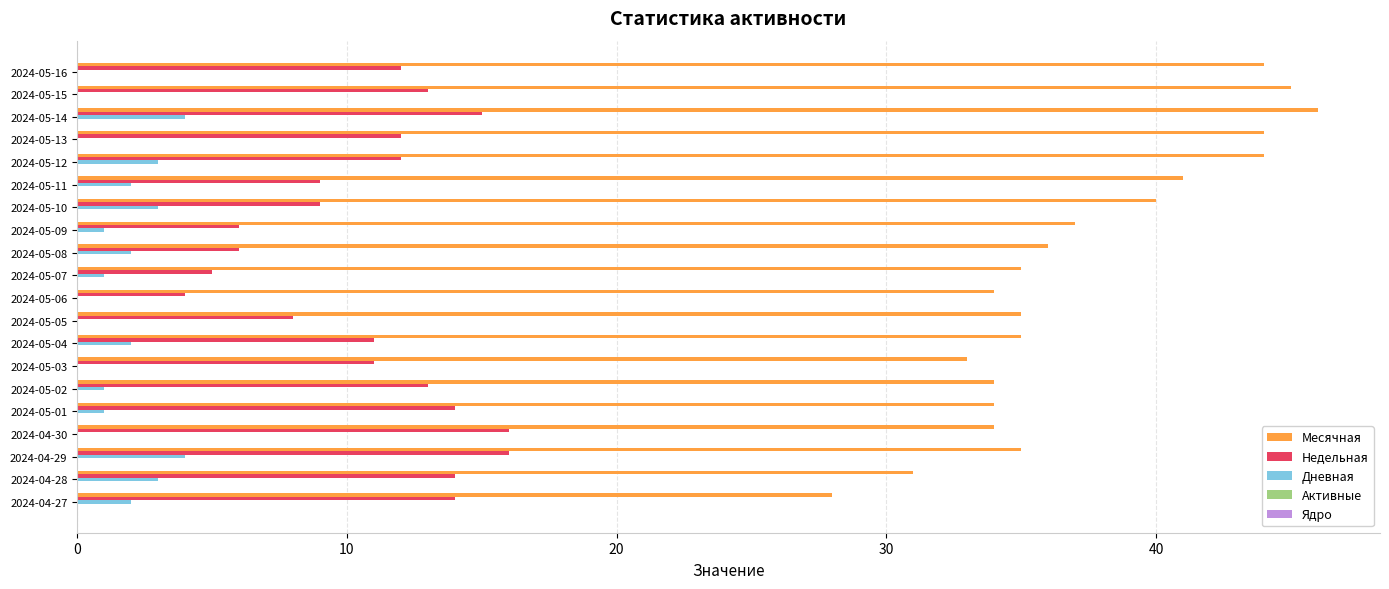

What is the total value across all series at 2024-05-08?

44